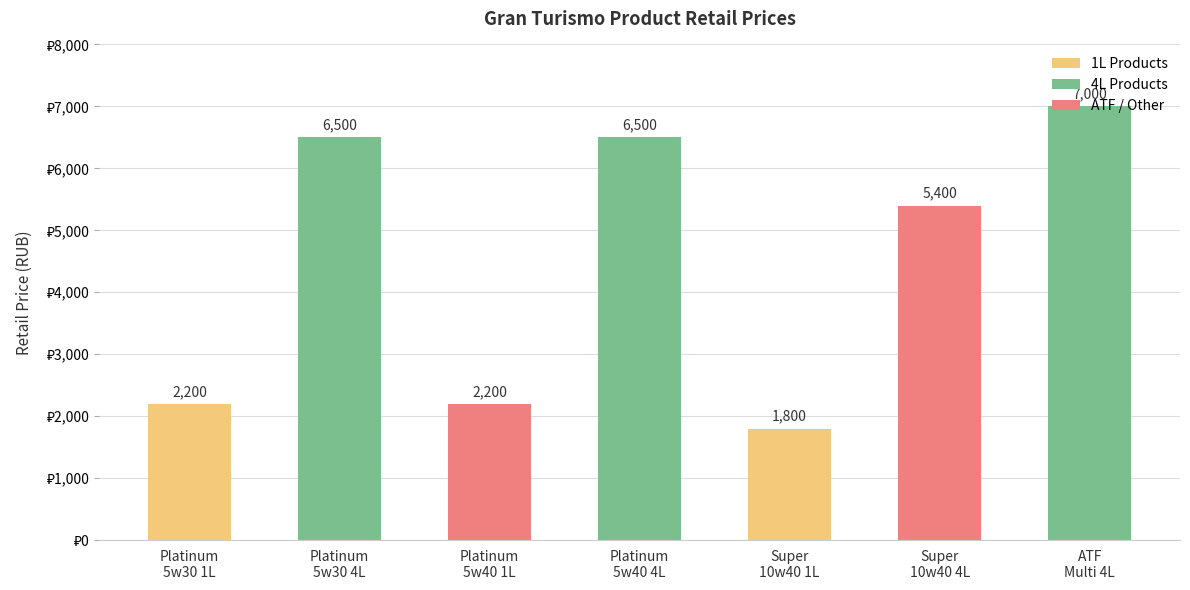

What is the difference between the second highest and minimum values?

4700